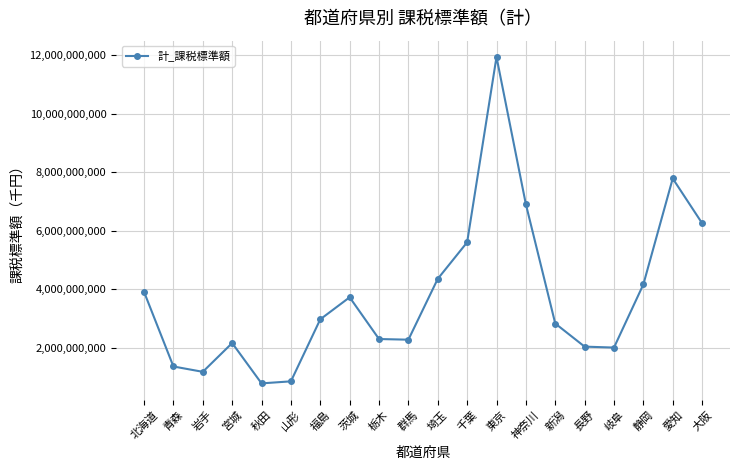

Which has a higher value, 北海道 or 岐阜?

北海道